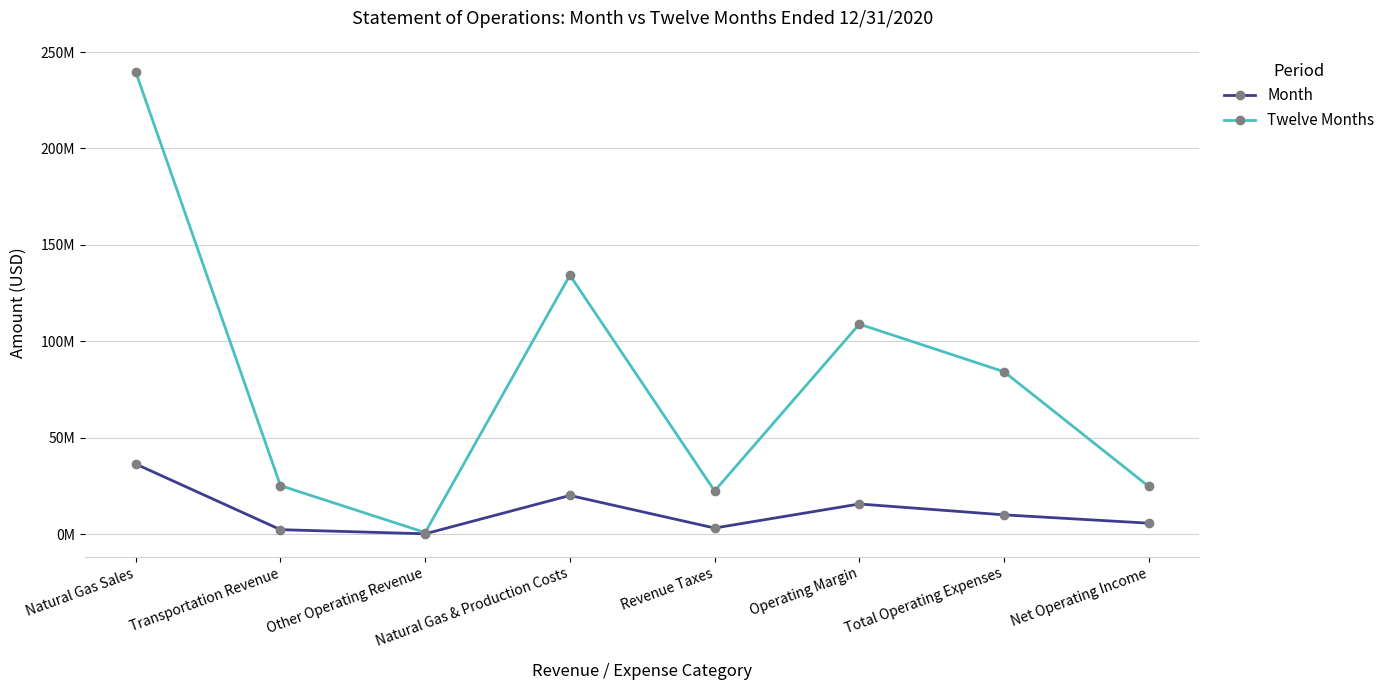

What are all the series names shown in the legend?

Month, Twelve Months